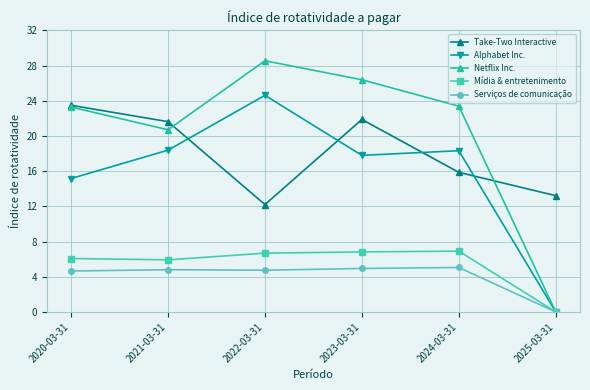

What position from the left is 2022-03-31?

3